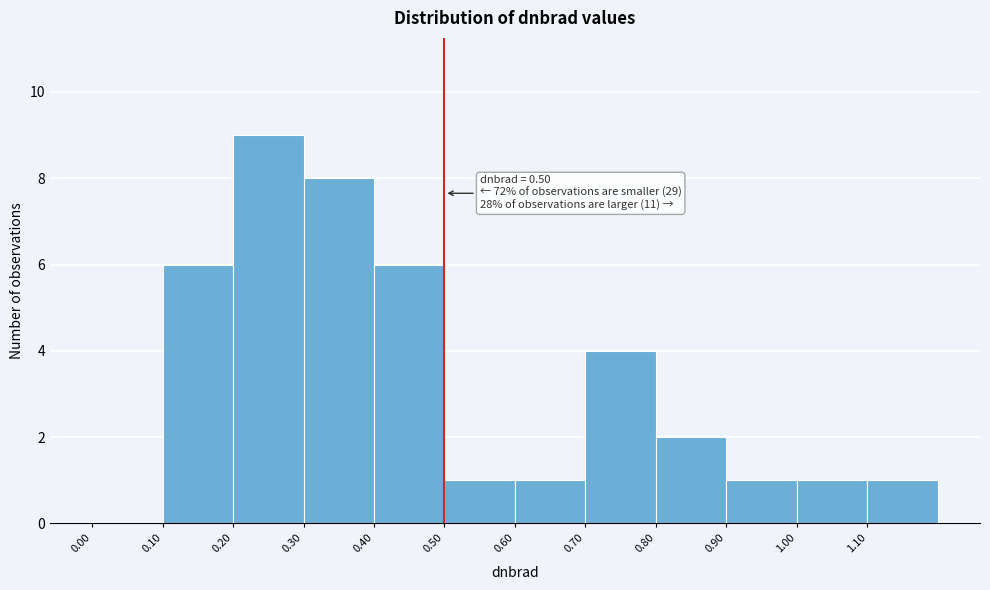

Over which range of the x-axis is the bar tallest?

0.2 to 0.3